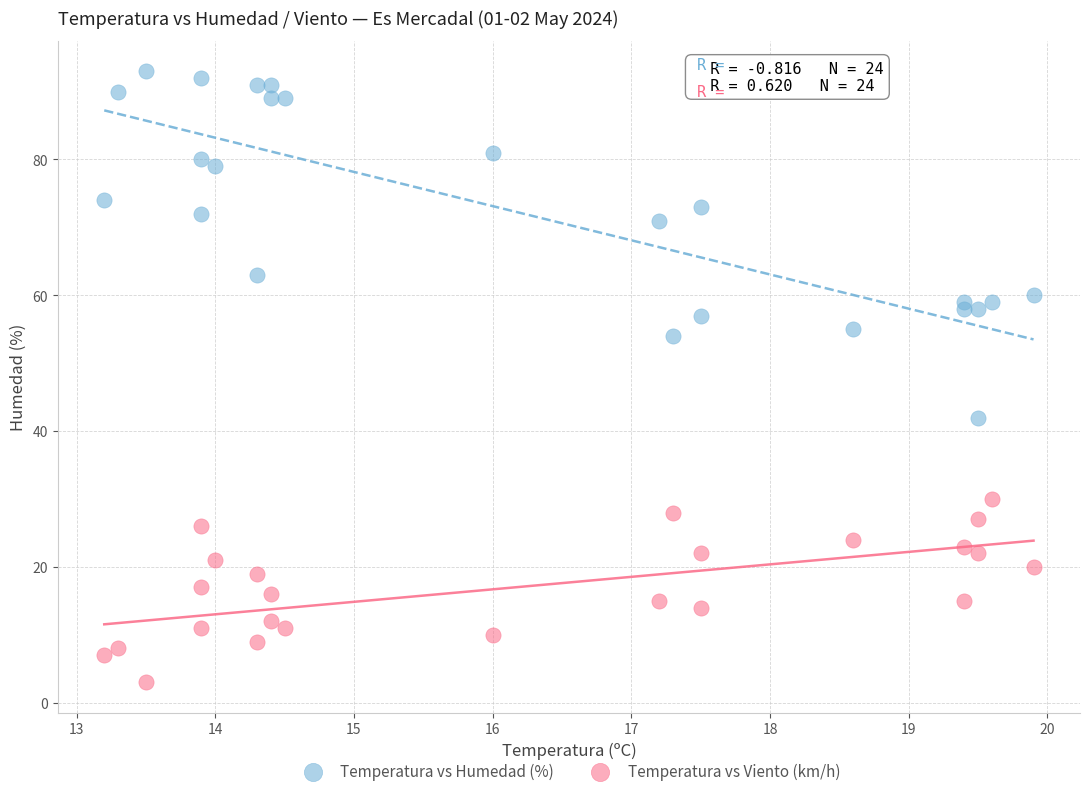

Which series contains the lowest Y value?

Temperatura vs Viento (km/h)